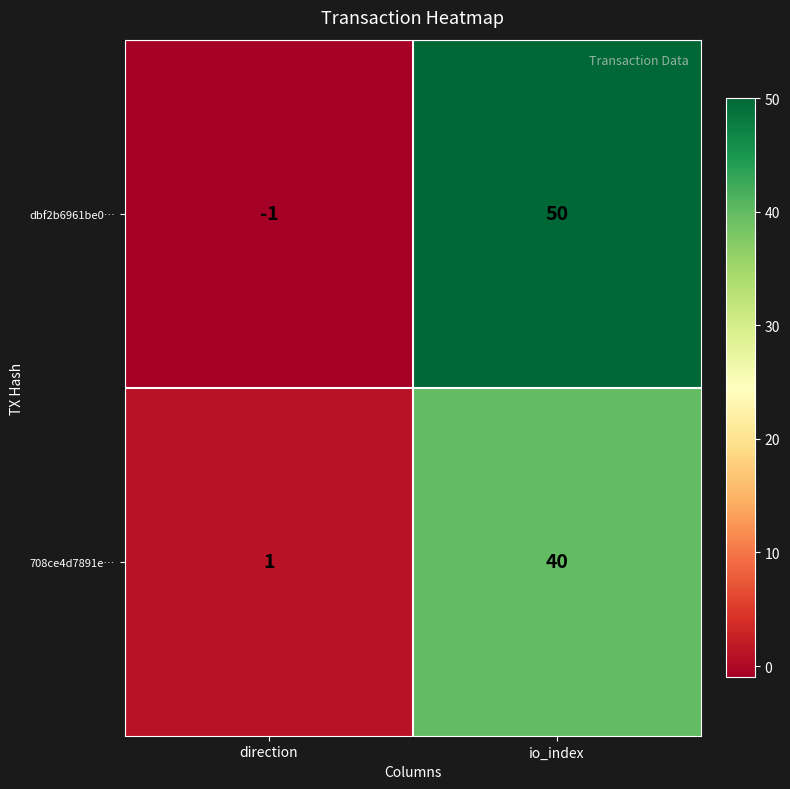

What is the sum of the dbf2b6961be0… values at io_index and direction?

49